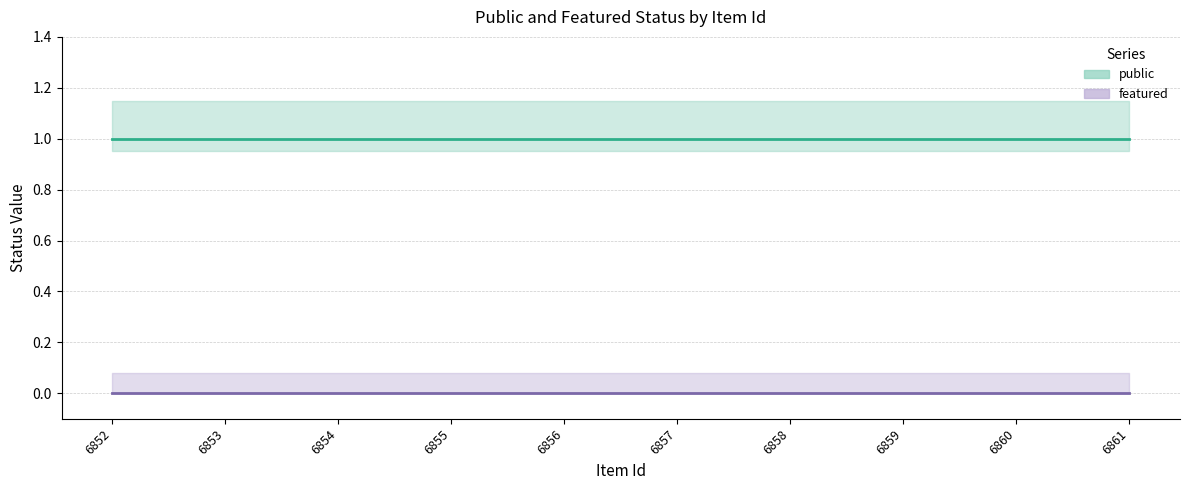

True or false: featured and public cross at least once.

False